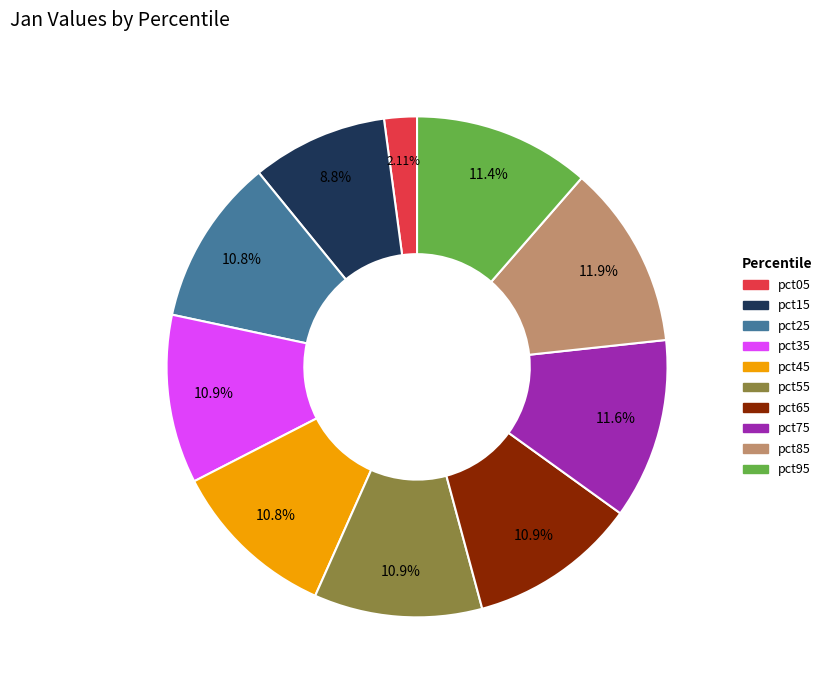

Is pct55 the majority of the pie?

No